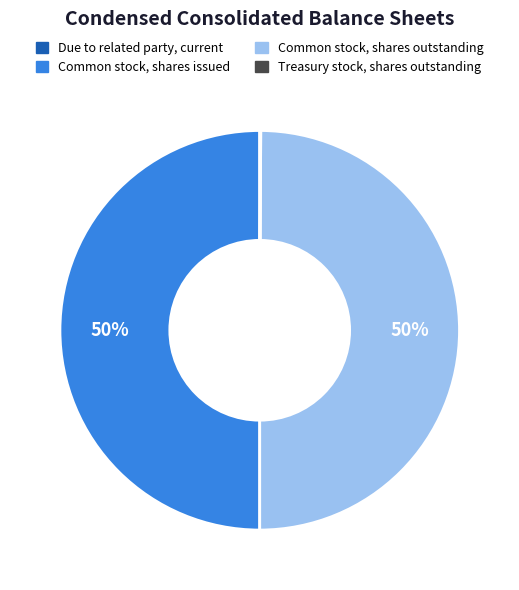

To the nearest percent, what is the average slice percentage?

25%